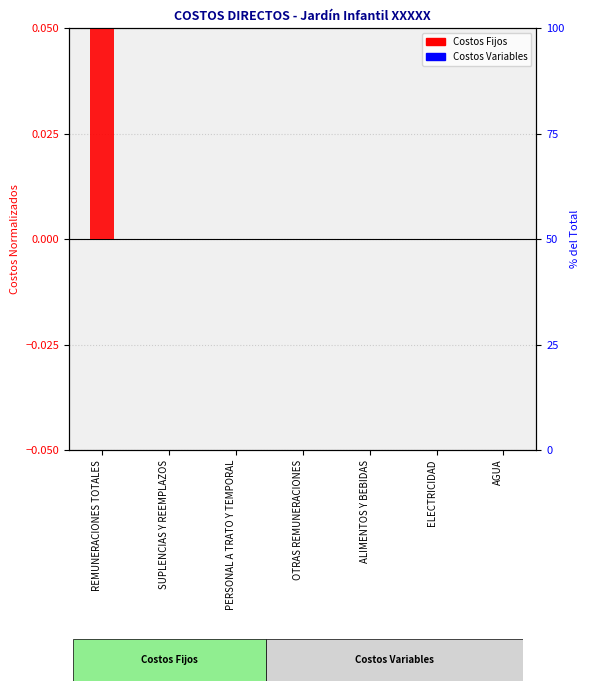

Which category has the lowest value in the Costos Fijos series?

SUPLENCIAS Y REEMPLAZOS